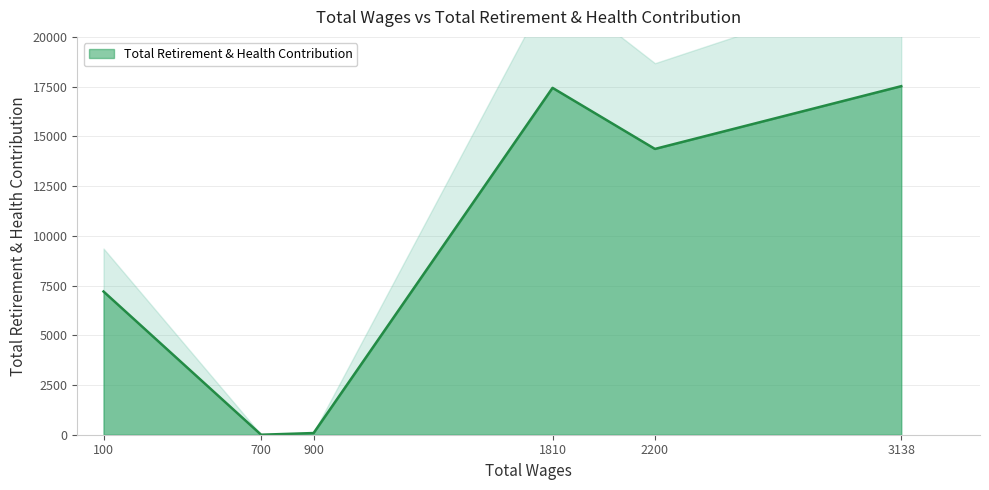

What is the difference between the maximum and minimum values?

17522